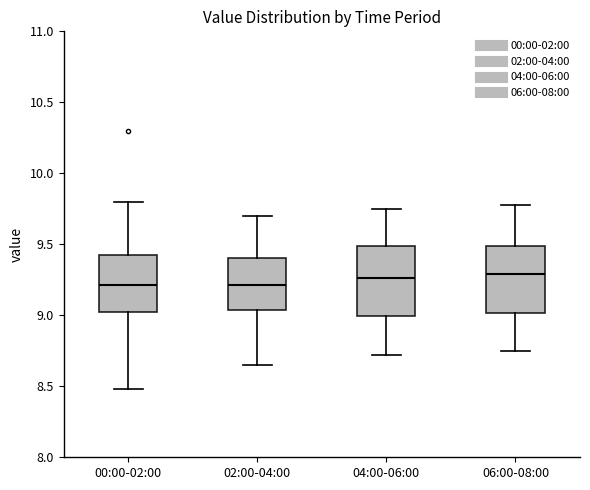

Where does the median line of the box for 00:00-02:00 sit on the y-axis? The values are not printed on the chart, so give them approximately, as read against the axis.

9.20